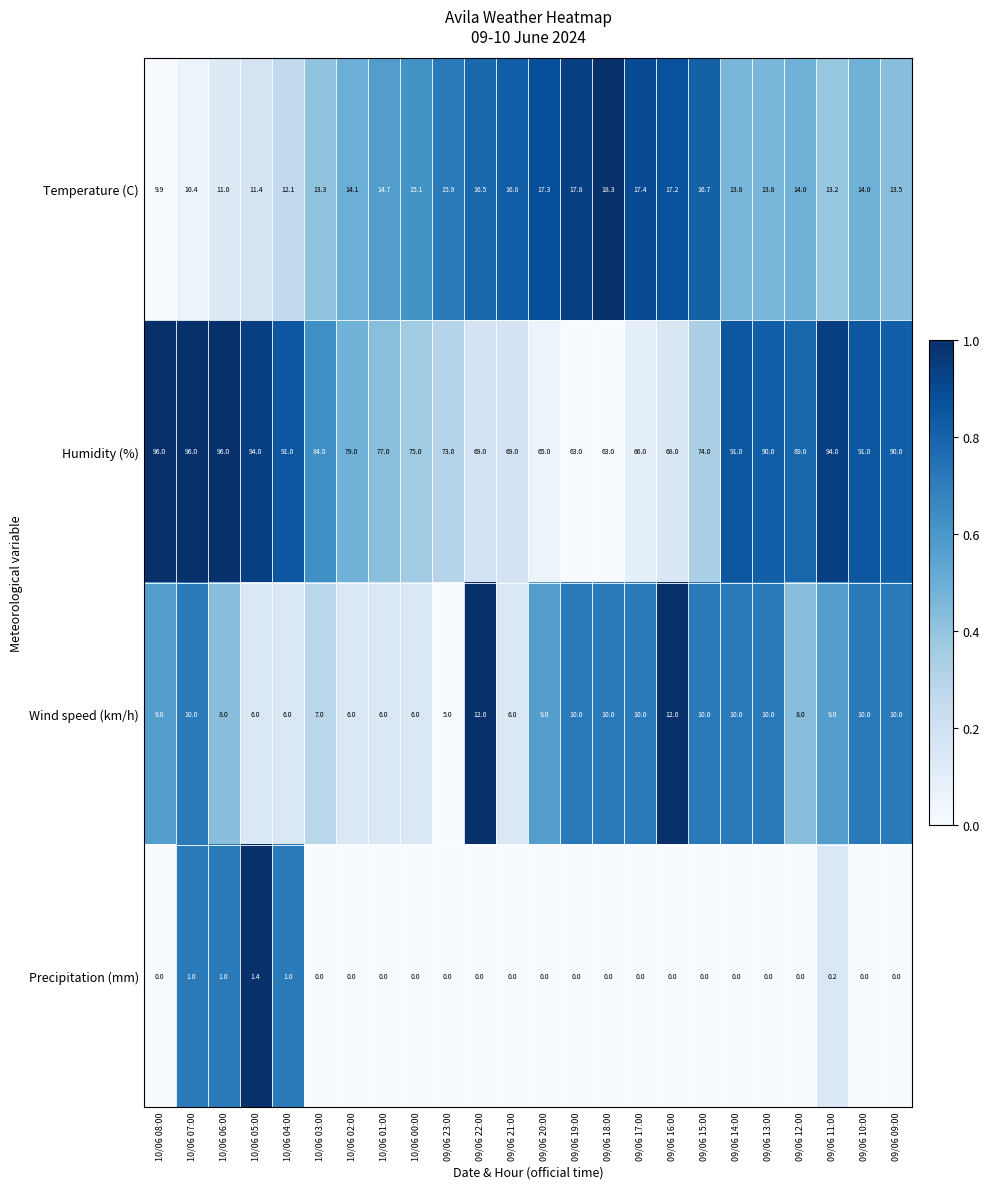

What is the difference between the highest and lowest values at 09/06 20:00?

65.0